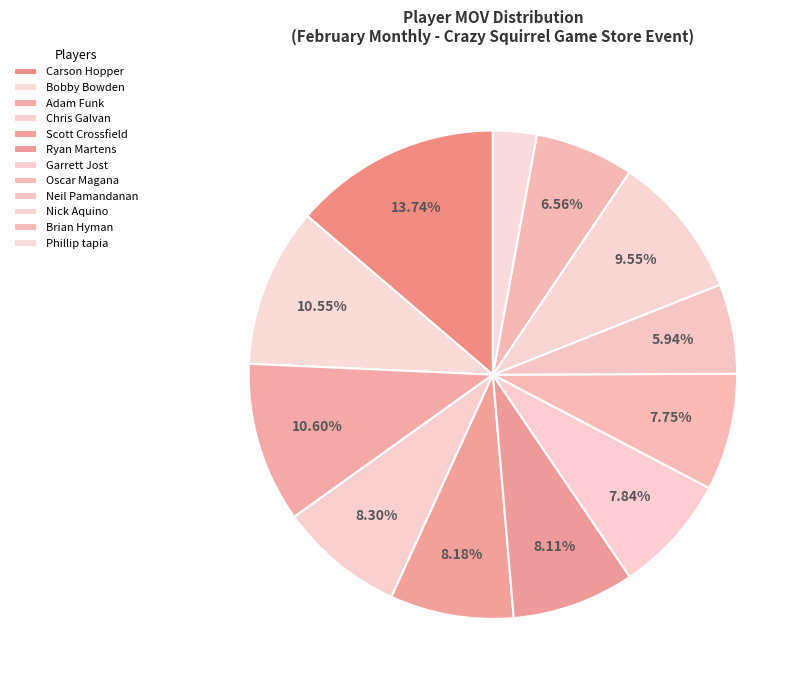

To the nearest percent, what is the combined percentage of Nick Aquino and Garrett Jost?

17%